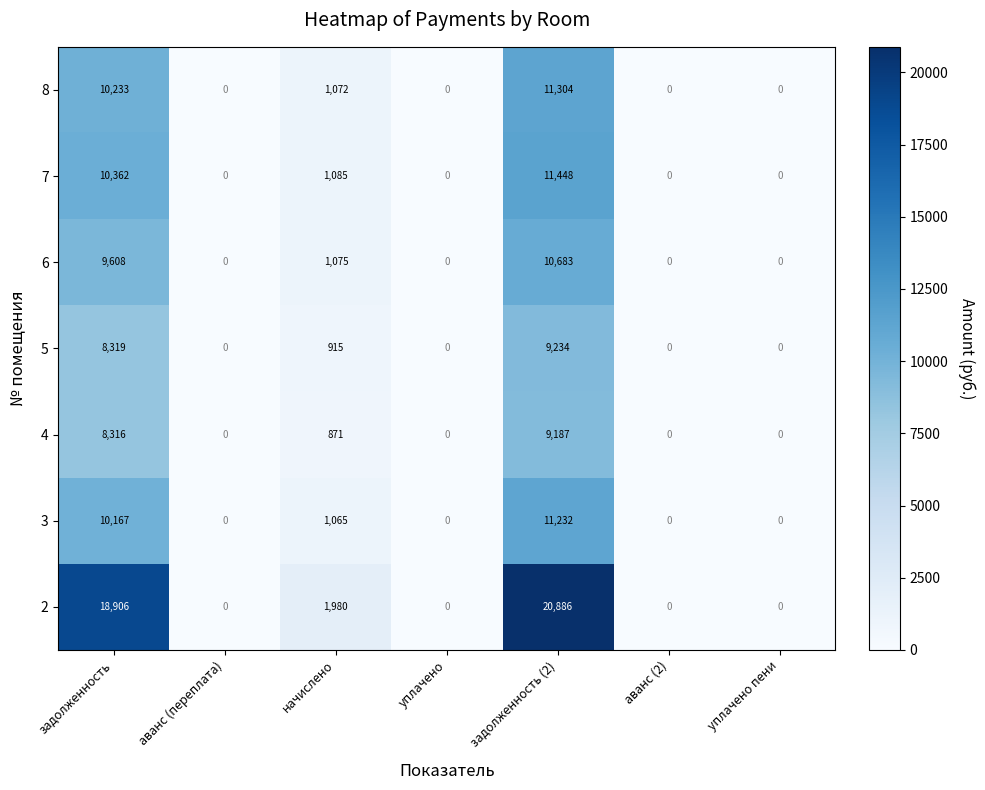

What is the greatest value displayed?

20886